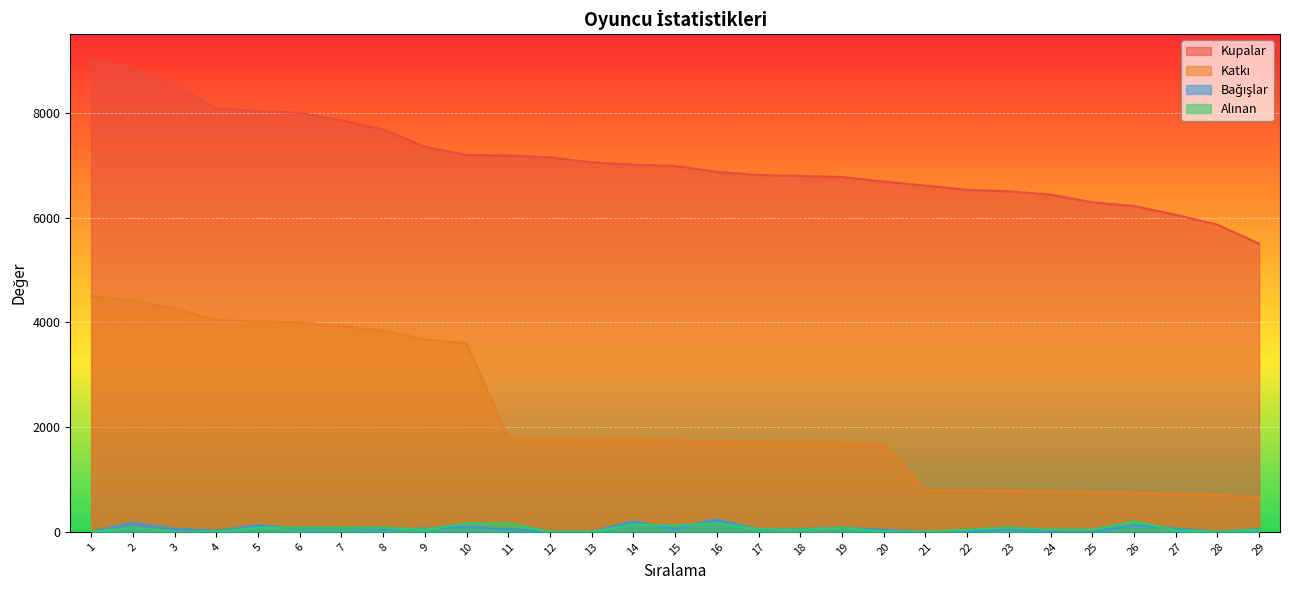

What is the spread (max minus min) of values at 18?

6755